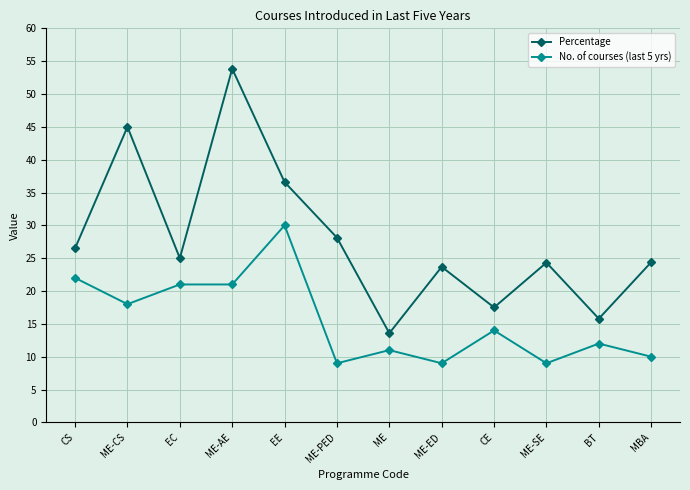

The Percentage series shows 41.4 at MBA. True or false?

False